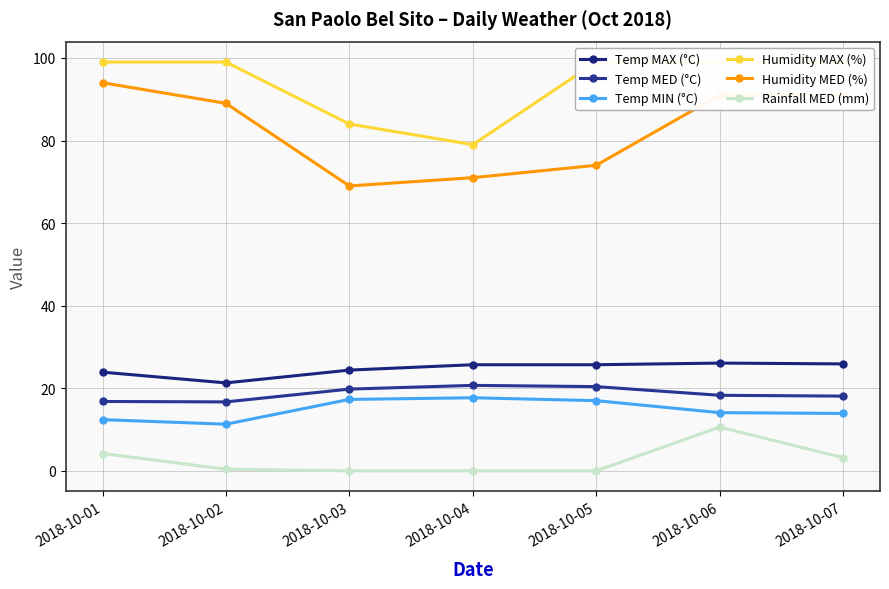

What is the minimum value for Temp MED (°C)?

16.7